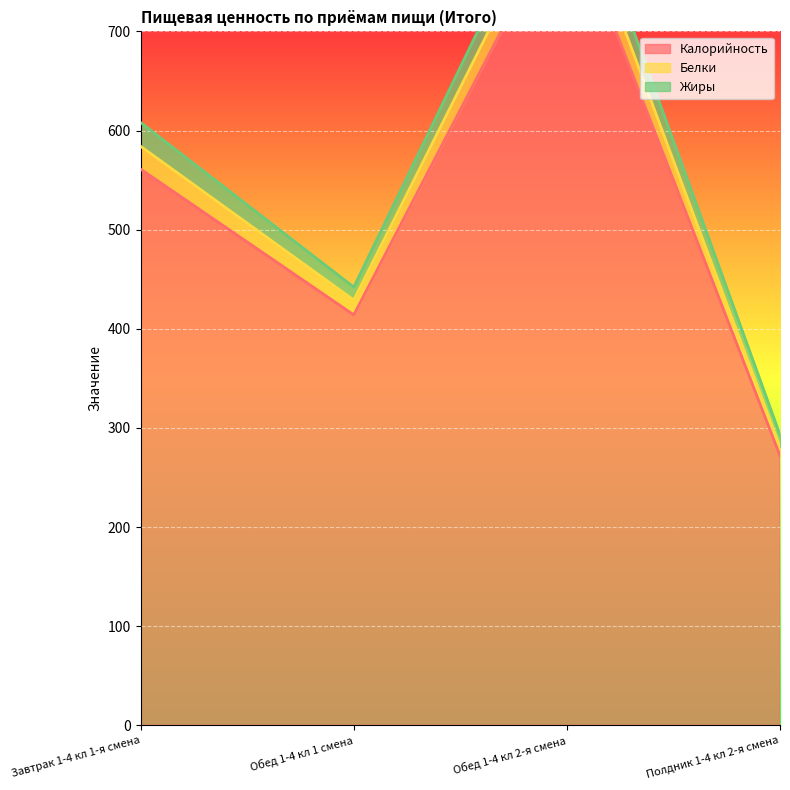

Where is Белки nearest to the value 589?

Завтрак 1-4 кл 1-я смена